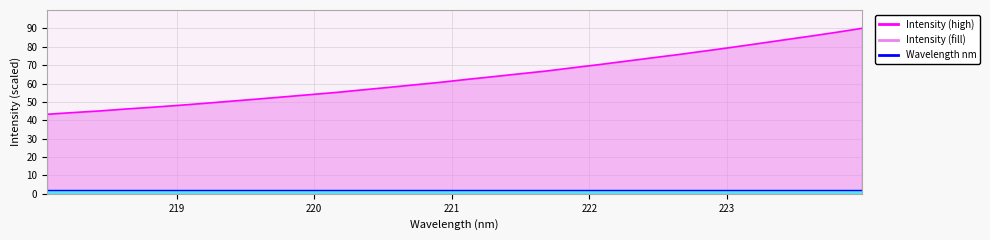

How many categories are shown in the chart?

32